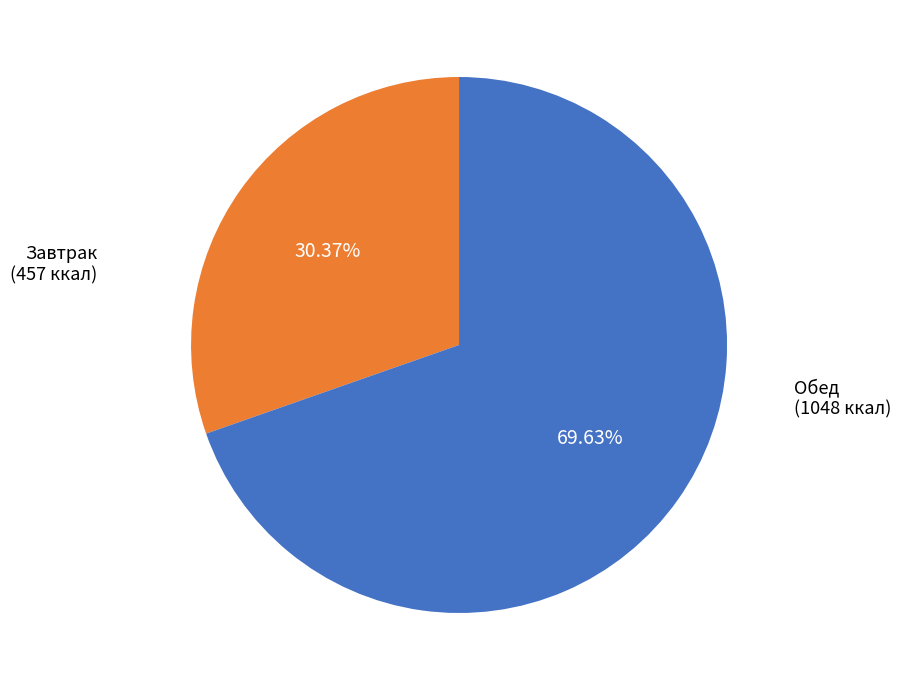

Is there a majority slice in this chart?

Yes